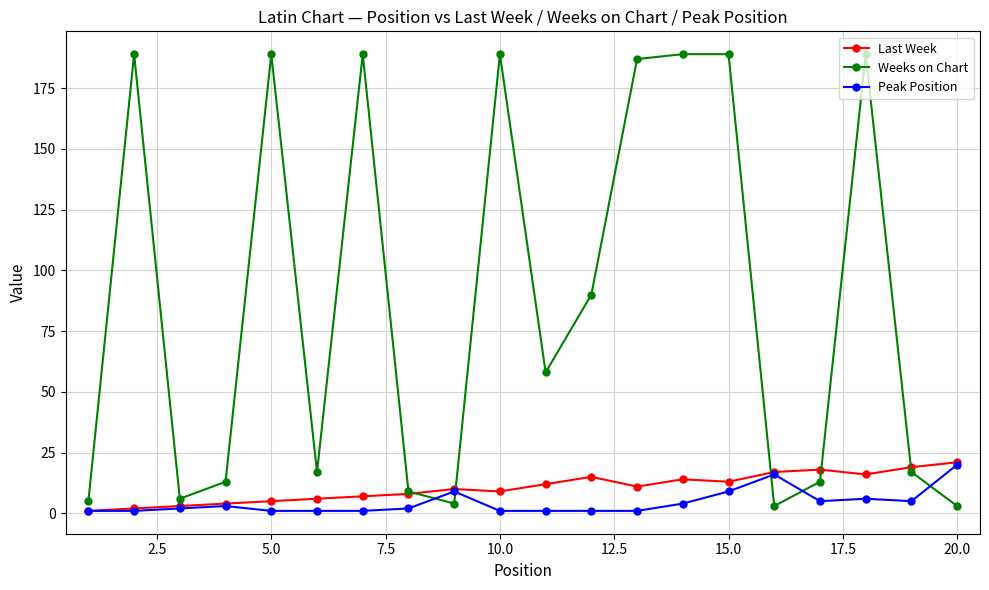

Which series has the largest range (max minus min)?

Weeks on Chart